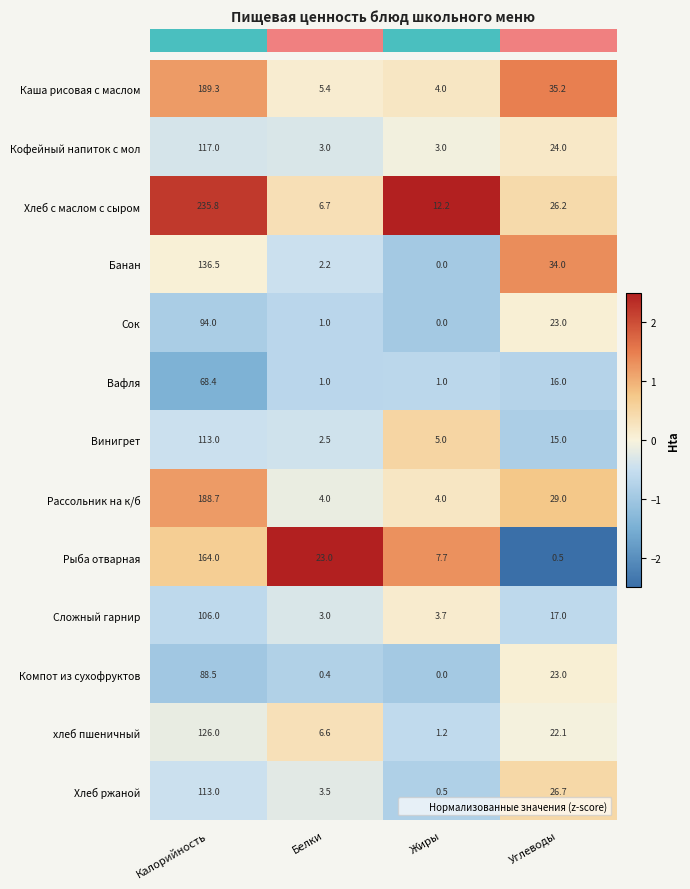

Which series has the largest range (max minus min)?

Хлеб с маслом с сыром